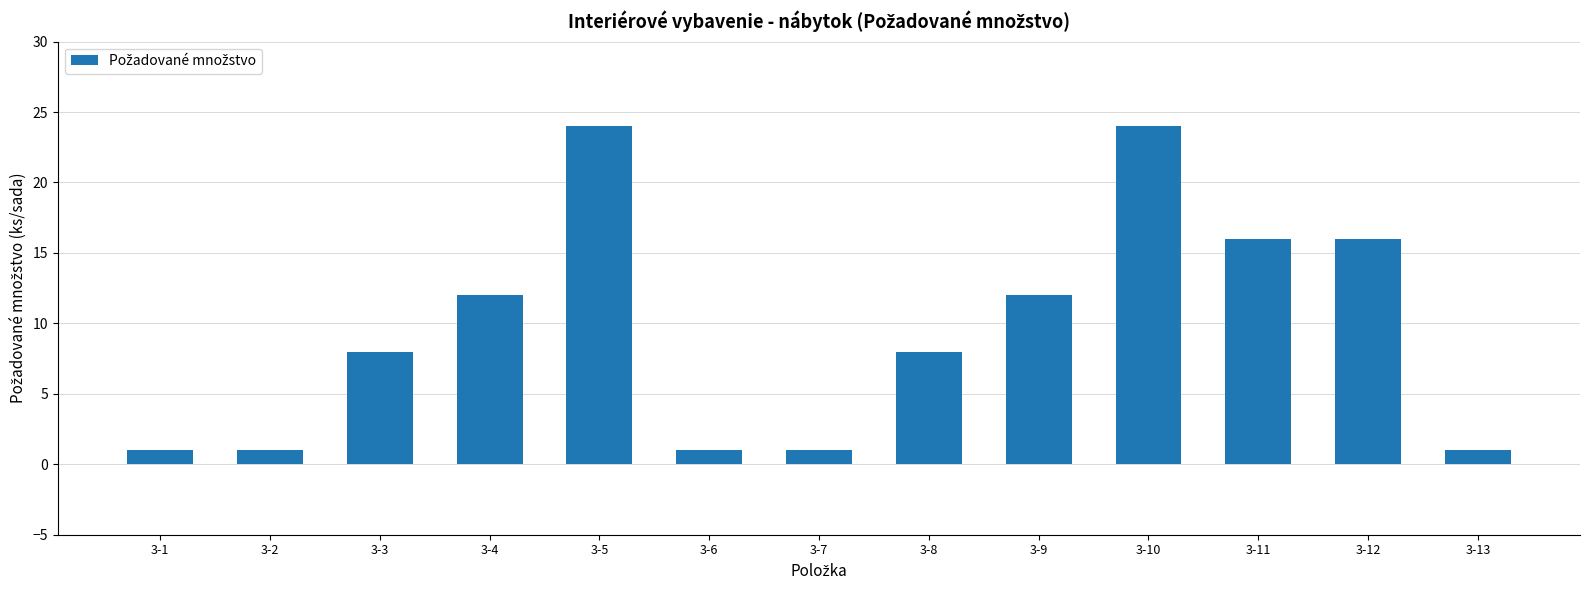

Reading left to right, what are all the values shown in this chart?

1	1	8	12	24	1	1	8	12	24	16	16	1